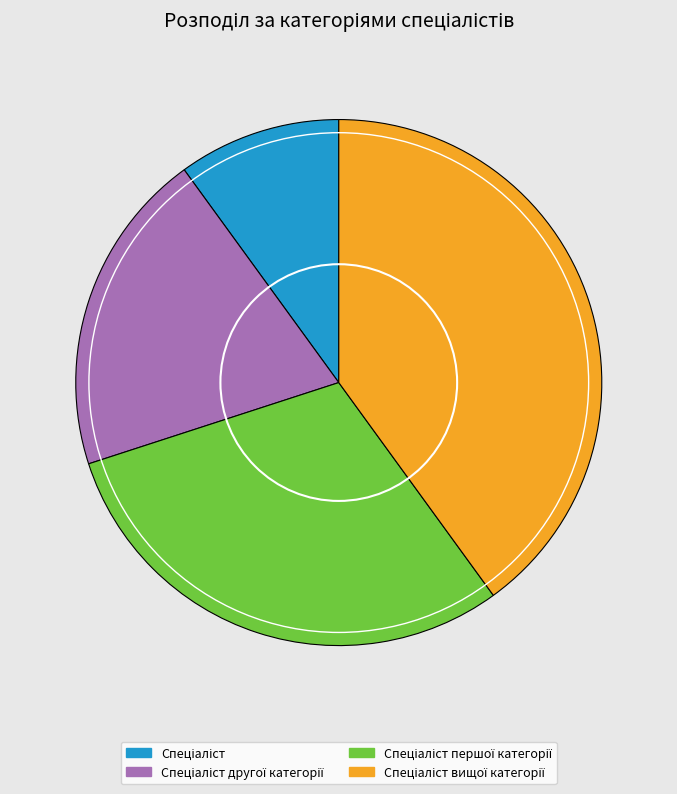

Is there any slice that represents more than half of the pie?

No